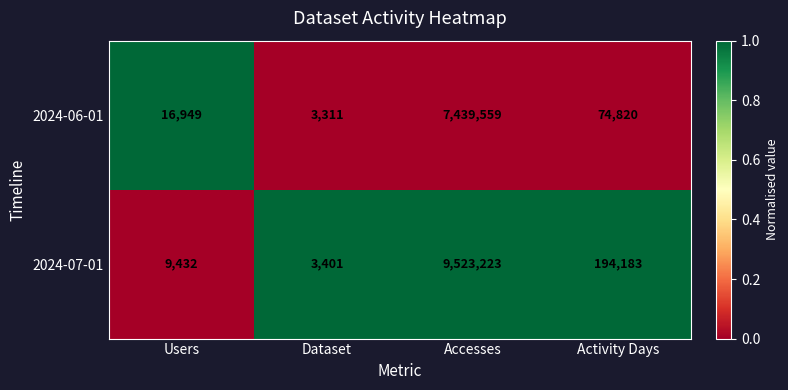

What is the greatest value displayed?

9523223